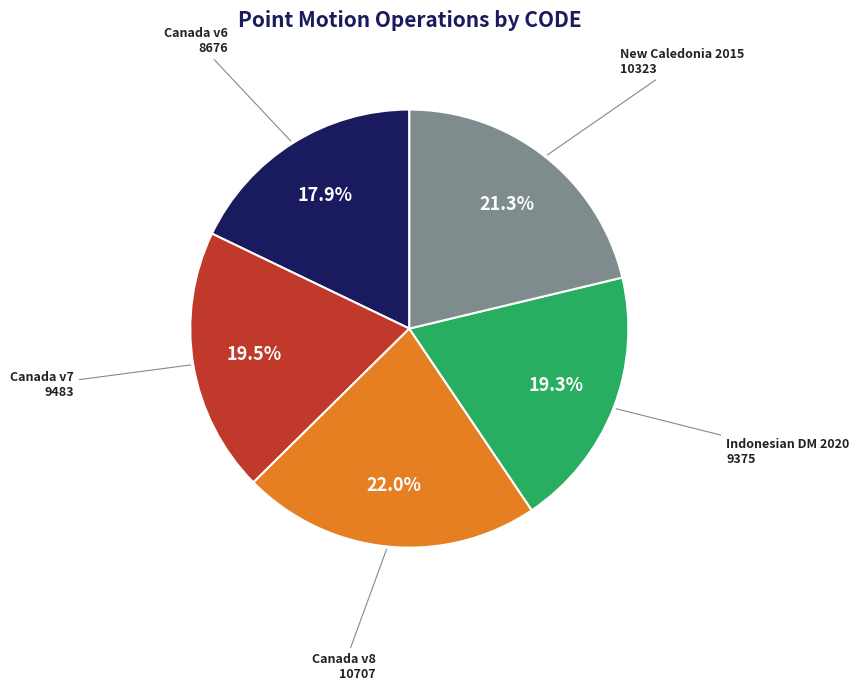

Which category has the biggest portion of the pie?

Canada v8 10707